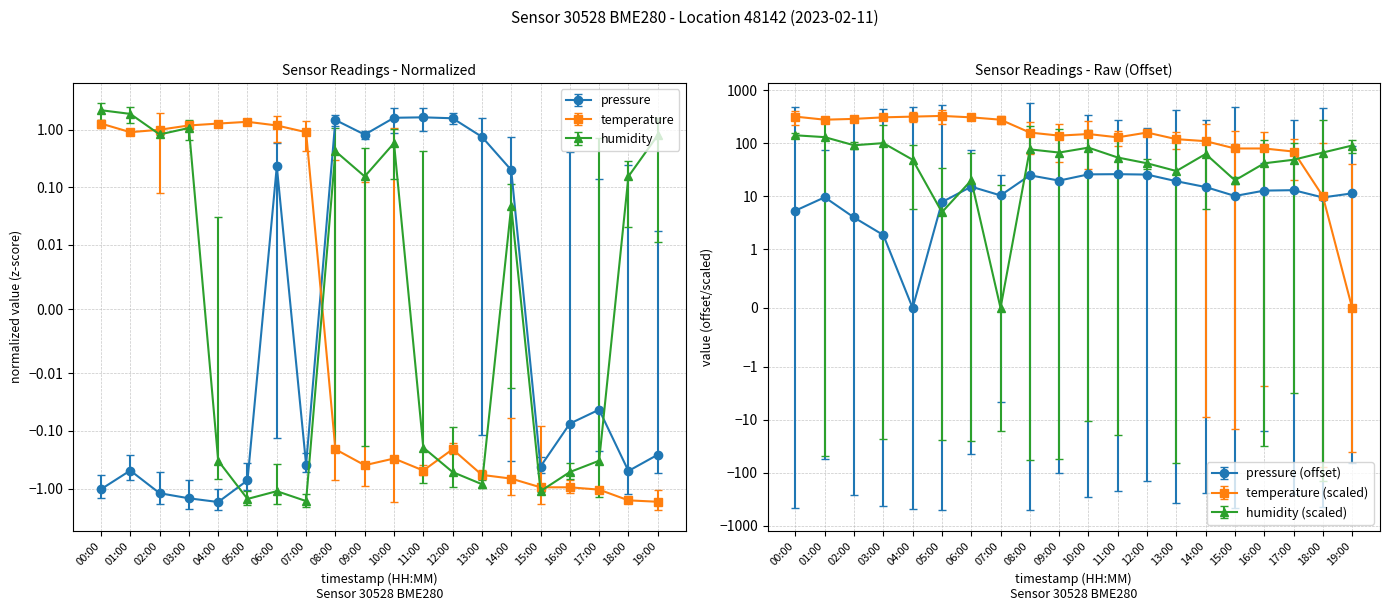

What is the difference between the second highest and second lowest values in the pressure series?

3.1